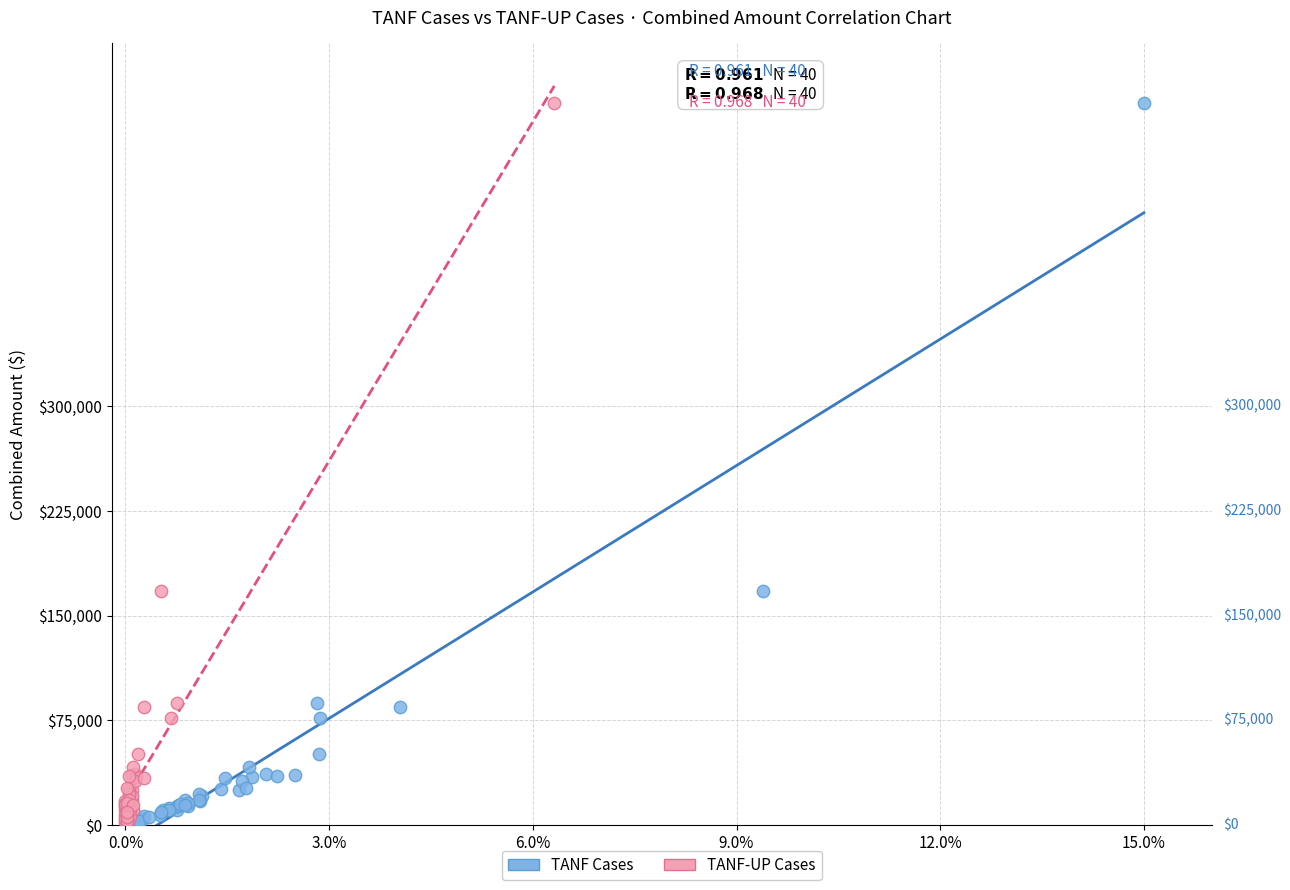

What are all the series names shown in the legend?

TANF Cases, TANF-UP Cases